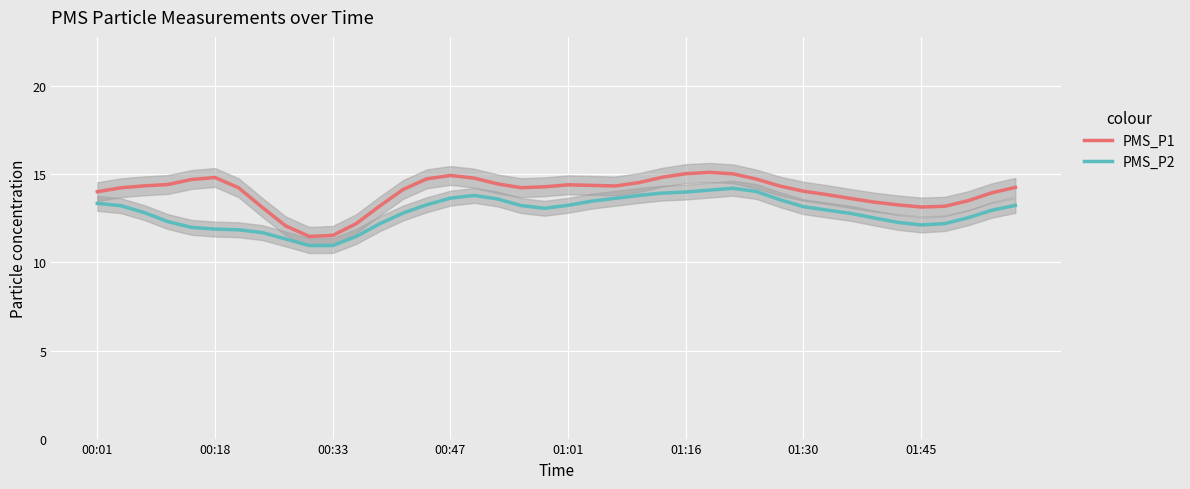

True or false: PMS_P2 and PMS_P1 cross at least once.

False